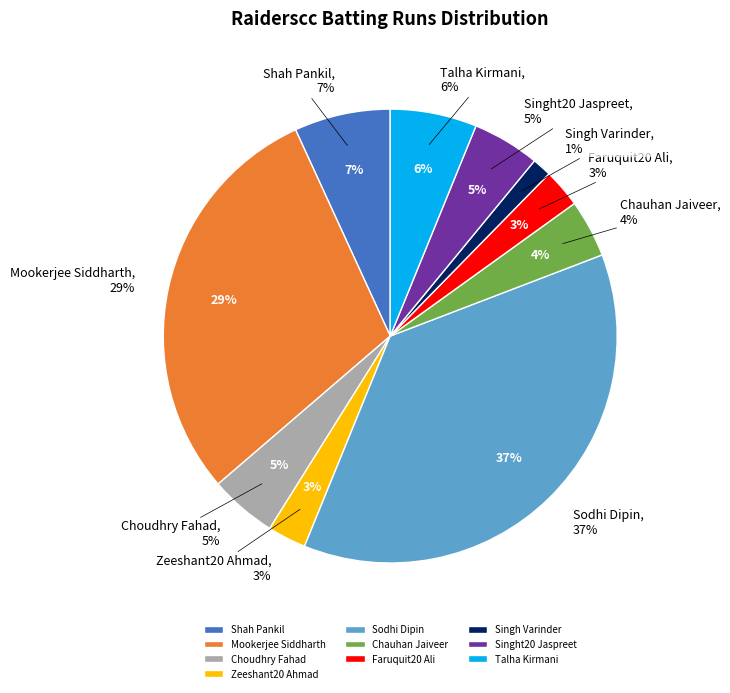

How many segments does this pie chart have?

10